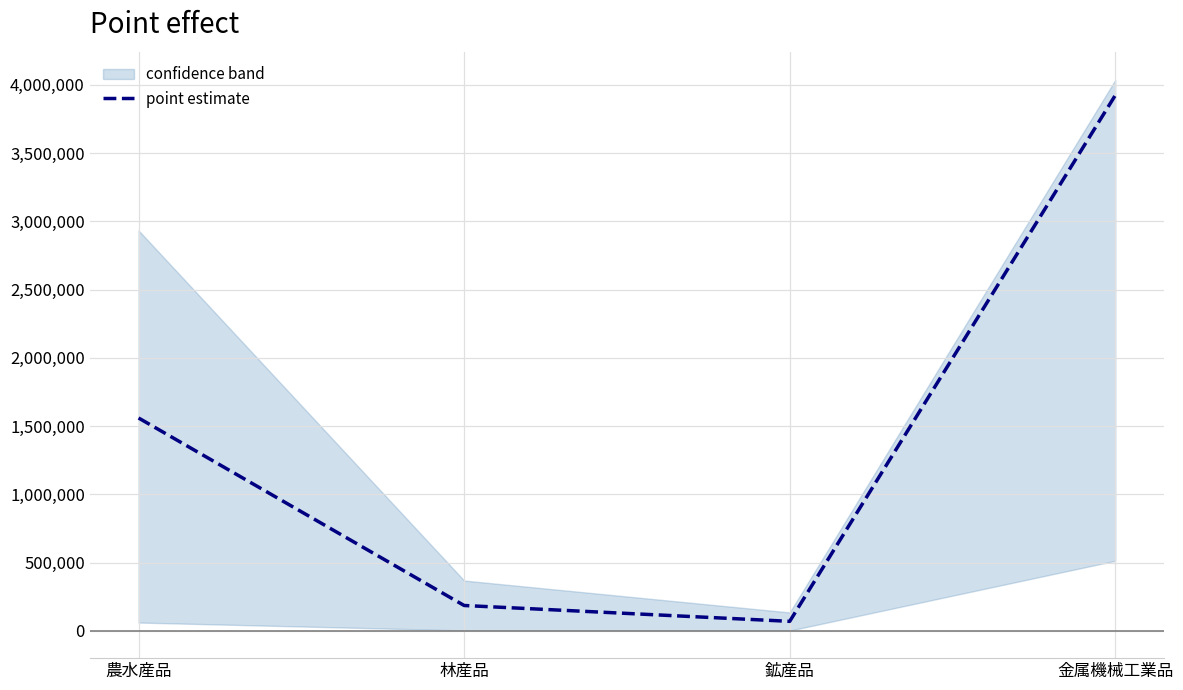

Which has a higher value, 金属機械工業品 or 鉱産品?

金属機械工業品